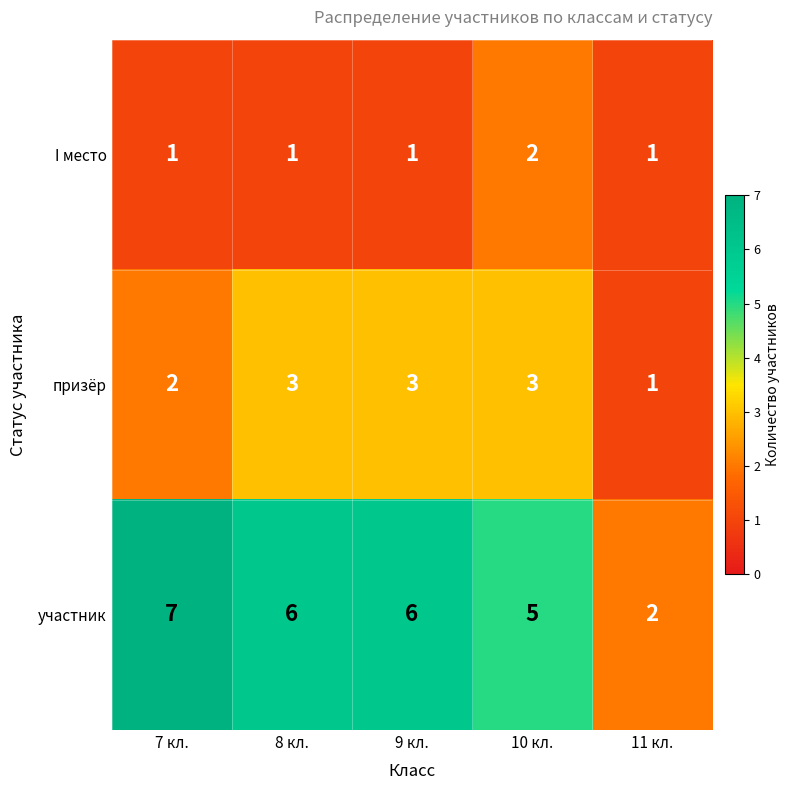

Is it true that I место equals 1 at 10 кл.?

False